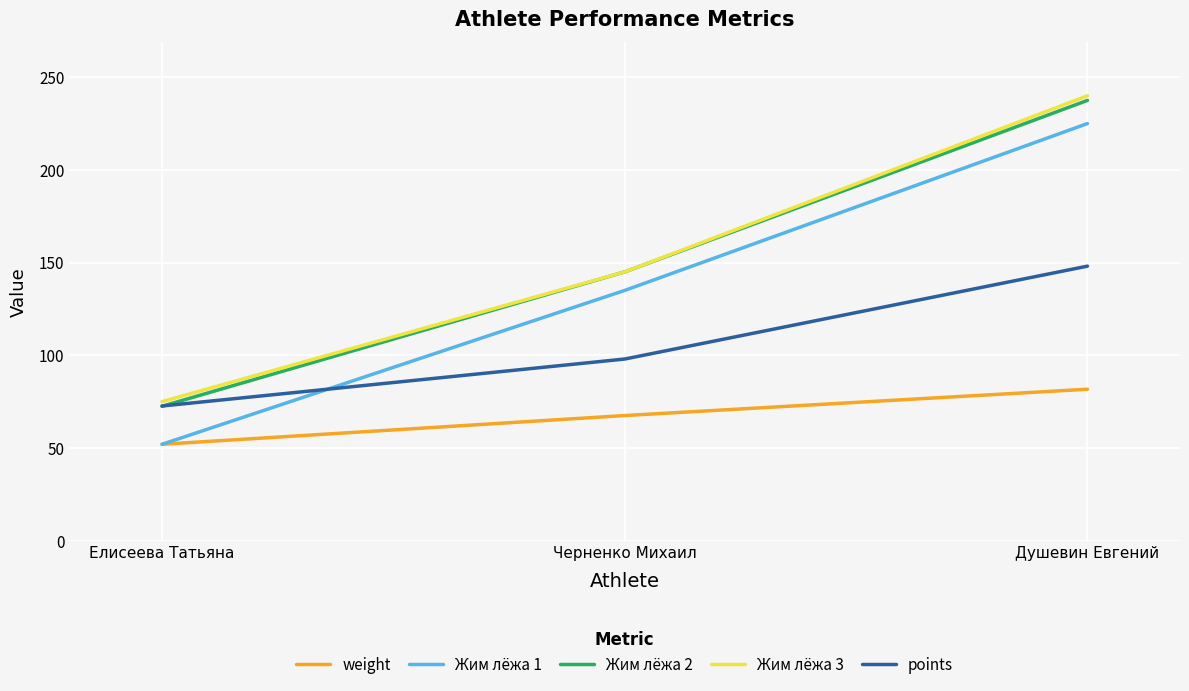

Read the weight value at Душевин Евгений.

81.7